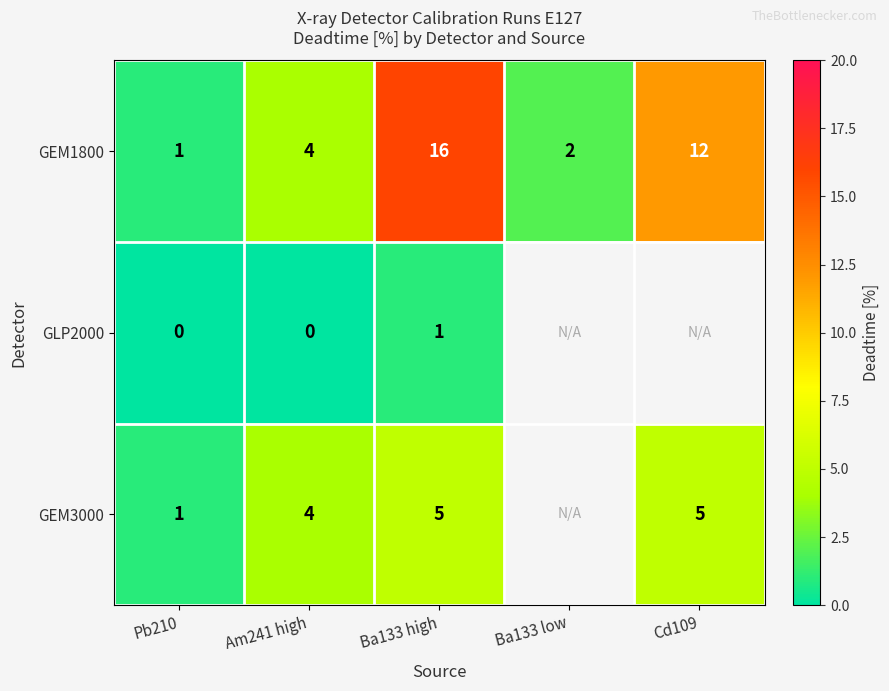

The value of GEM3000 at Pb210 is 1. True or false?

True